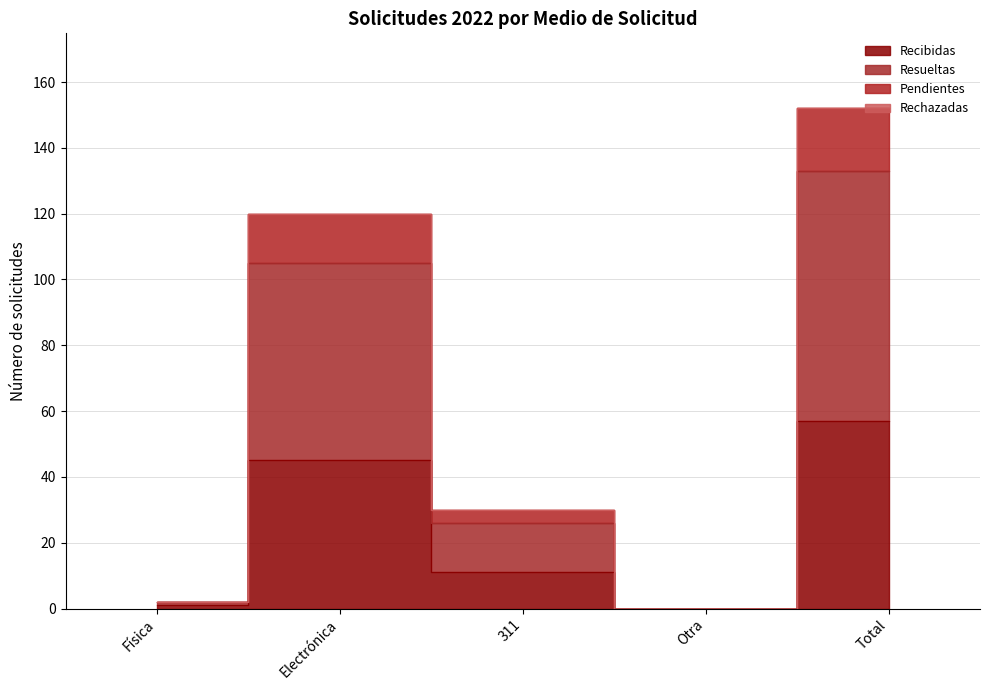

What is the sum of the Resueltas values at Otra and Física?

2